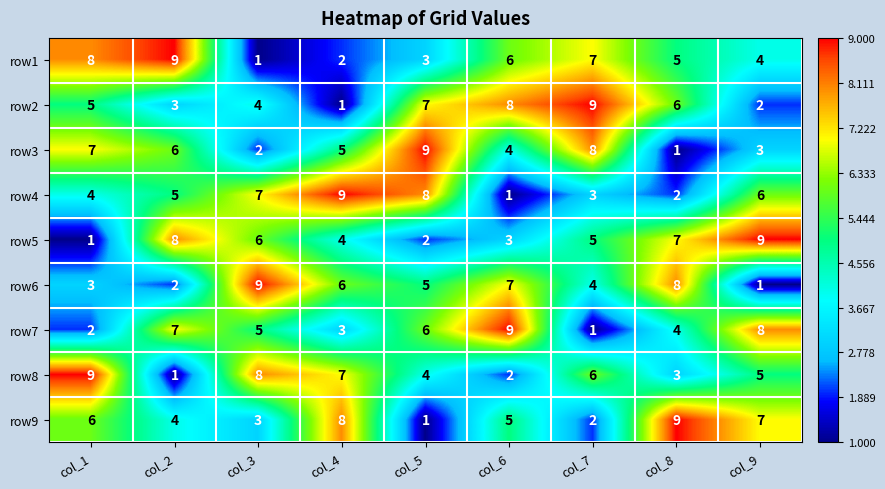

At how many categories does at least one series exceed 1?

9